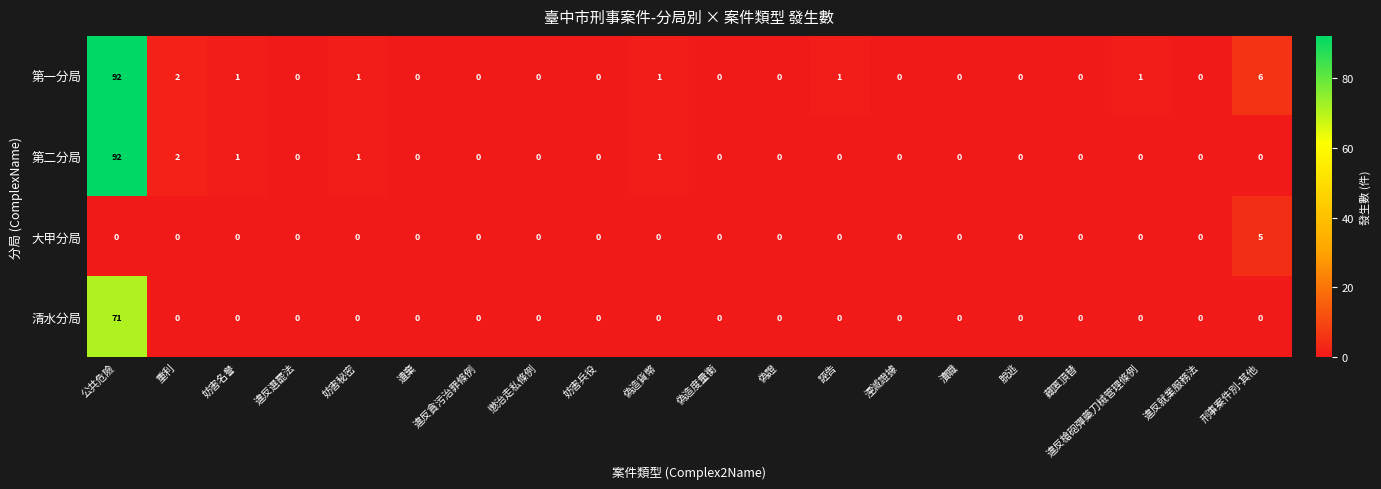

How many series are shown in this chart?

4